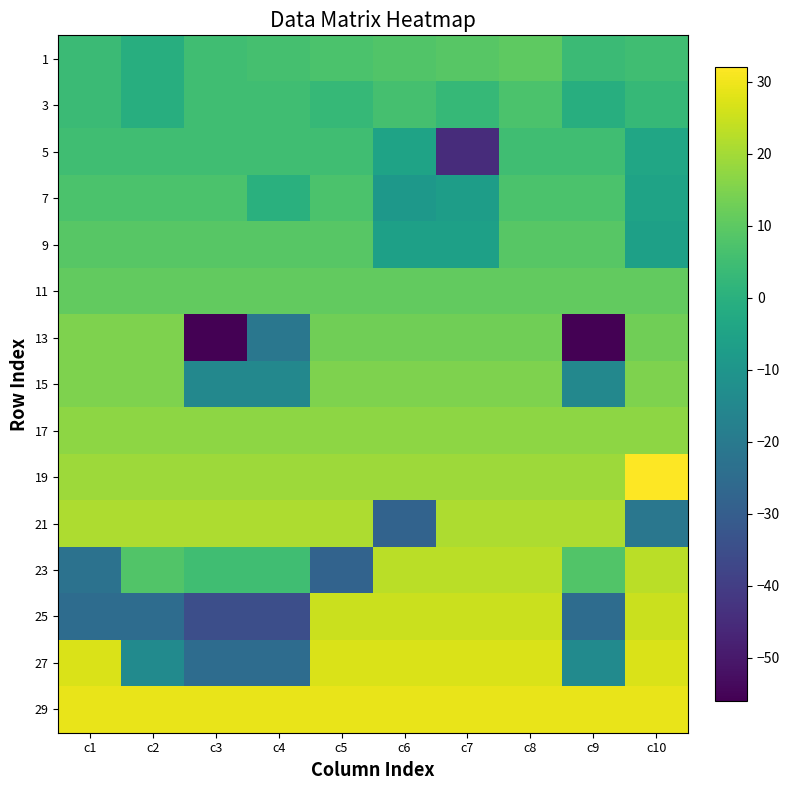

At c9, list the series in order from largest to smallest.

29, 21, 19, 17, 11, 9, 23, 7, 5, 1, 3, 27, 15, 25, 13